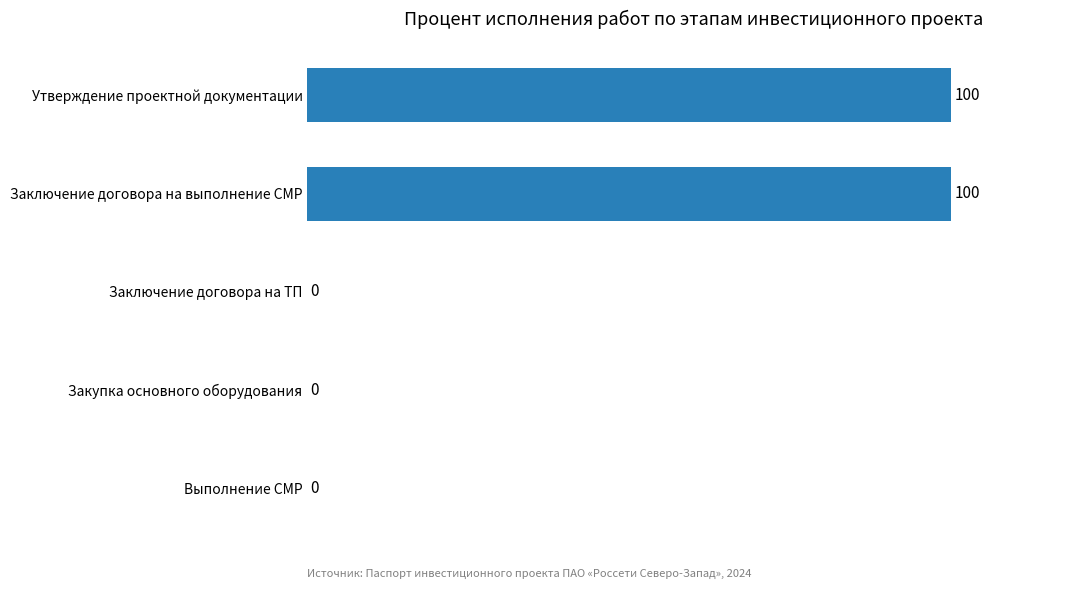

What is the maximum value shown in the chart?

100